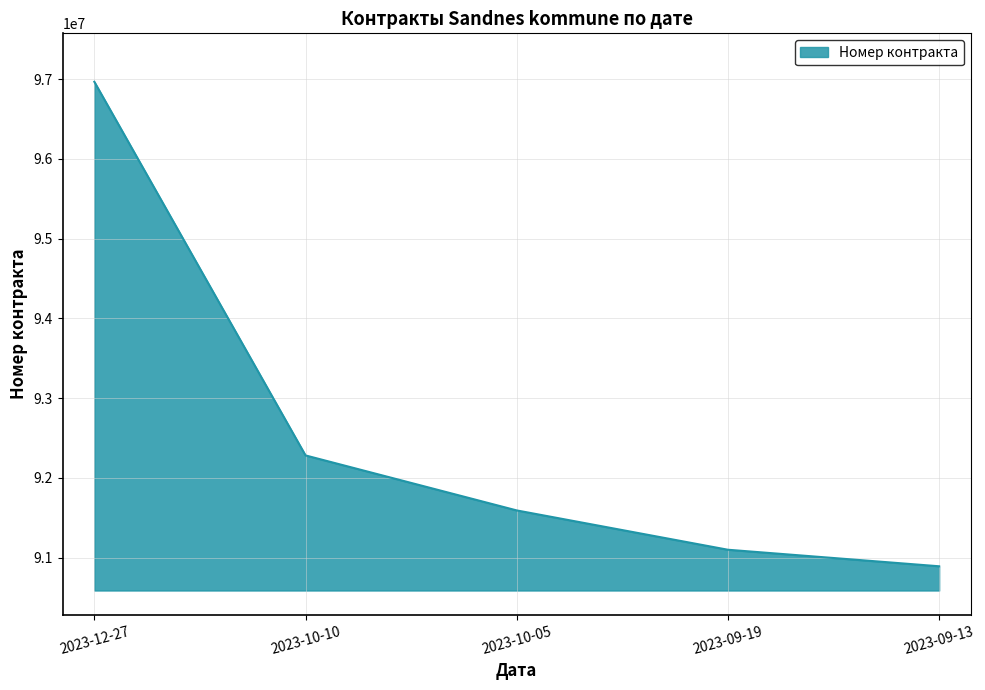

Does the chart have visible grid lines?

Yes